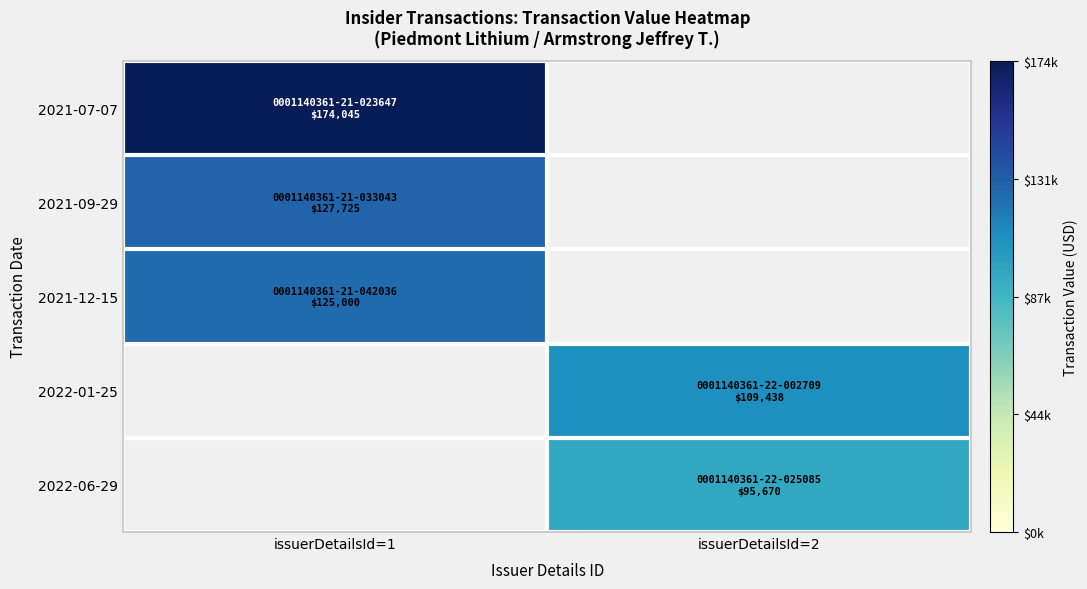

Is the value of 2022-01-25 at issuerDetailsId=1 greater than the value of 2021-09-29 at issuerDetailsId=1?

No